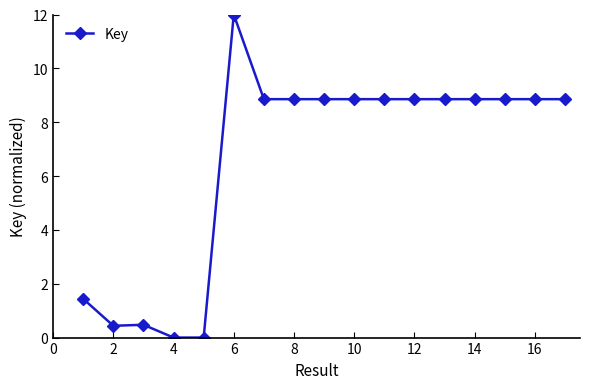

What is the value of the 10th point from the left?

8.9